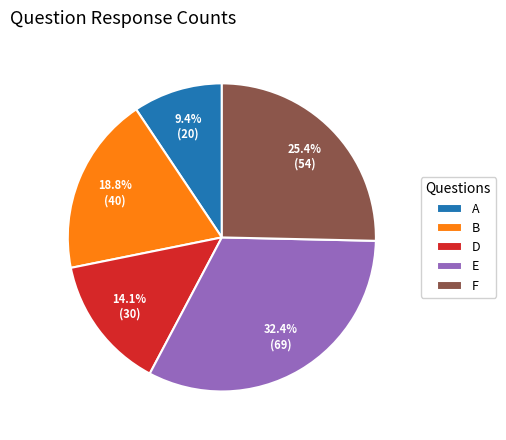

What is the smallest slice in the pie chart?

A